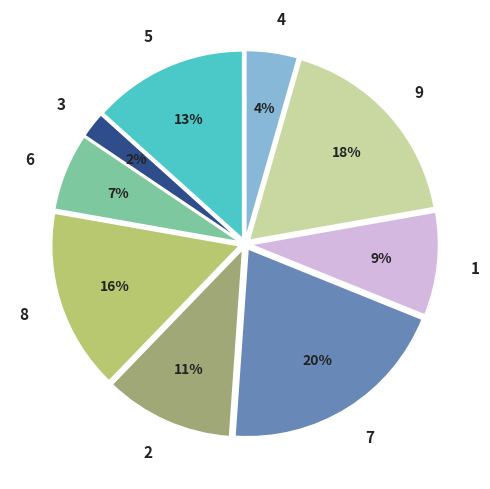

Which has a higher value, 5 or 1?

5